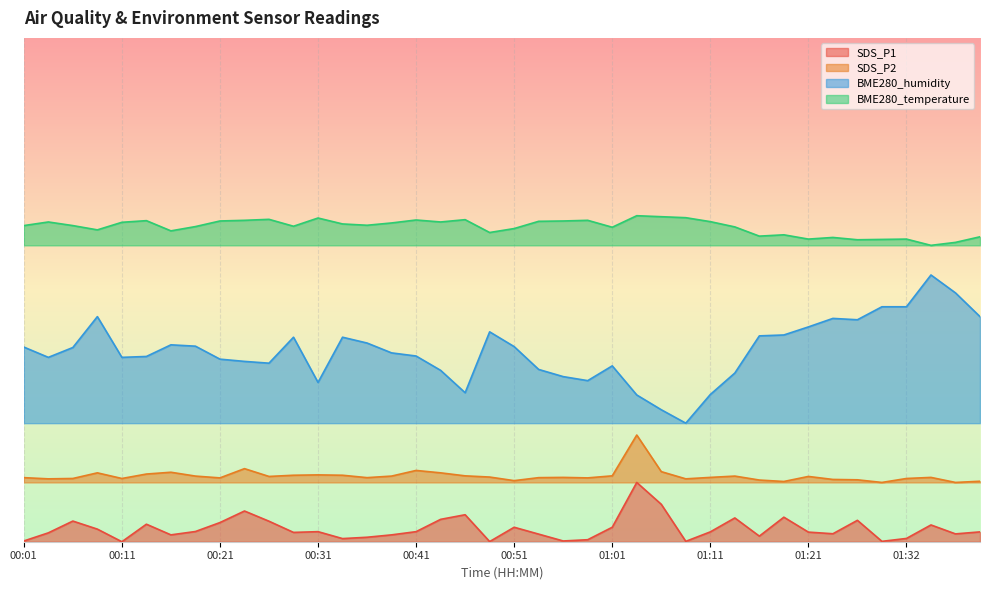

True or false: SDS_P1 and BME280_temperature cross at least once.

False